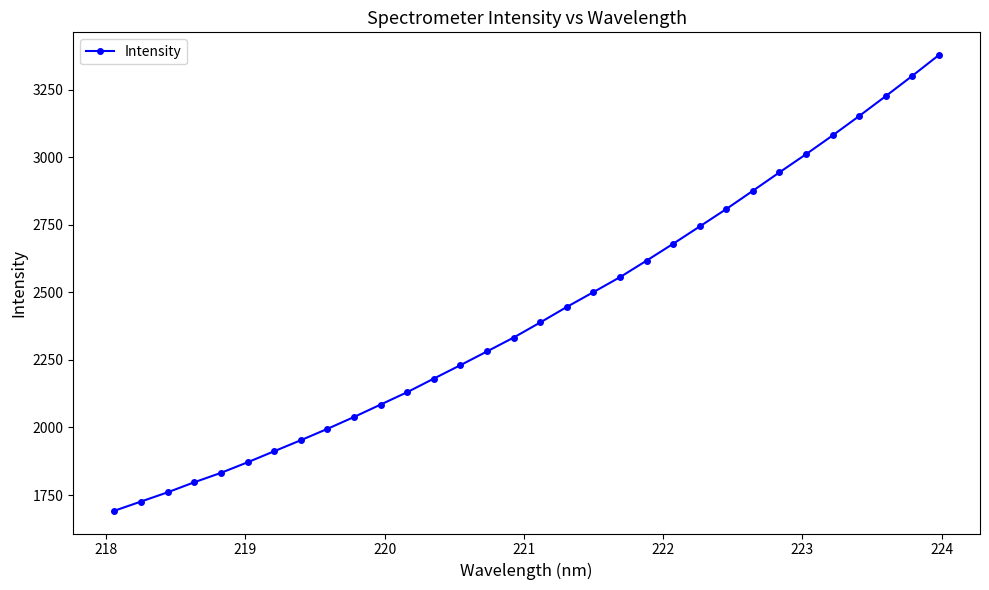

What is the smallest value displayed?

1692.2